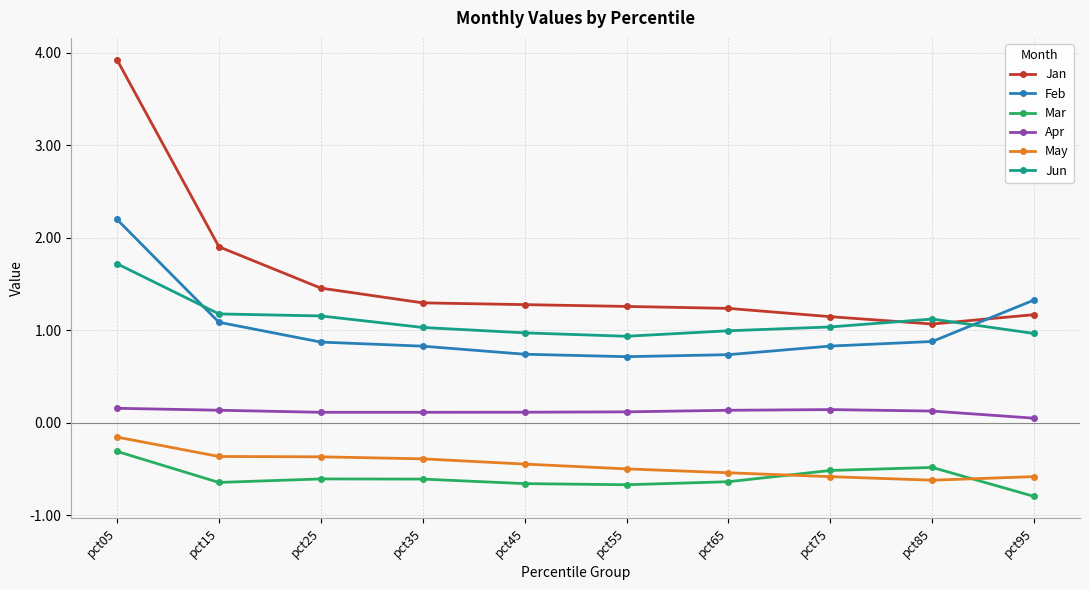

Which category has the highest value in the Jan series?

pct05